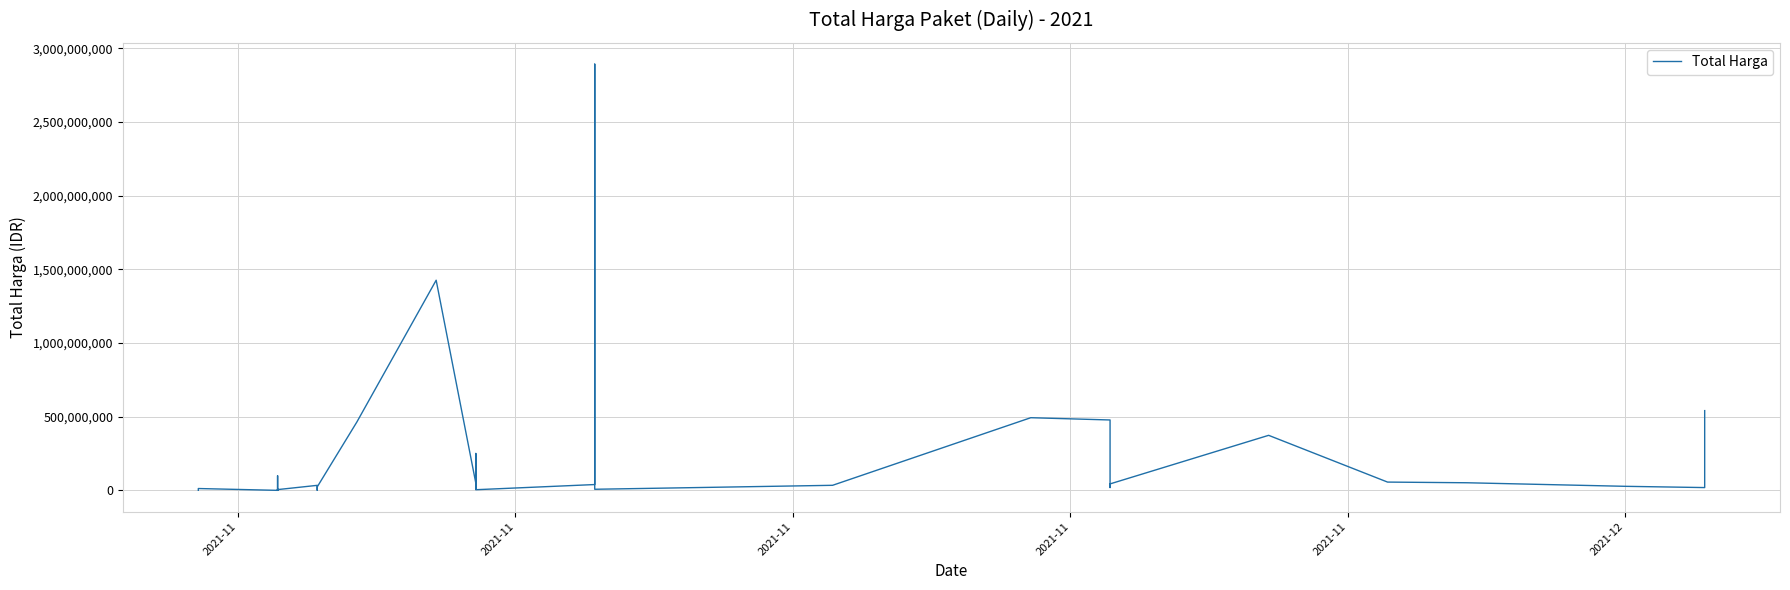

How many interior local valleys (lower than both neighbors) does the data have?

10